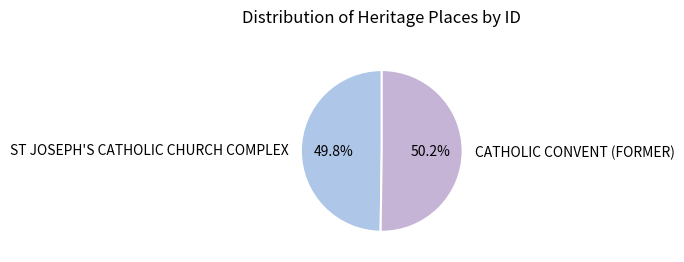

Approximately how many times larger is the value at ST JOSEPH'S CATHOLIC CHURCH COMPLEX compared to CATHOLIC CONVENT (FORMER)?

1.0